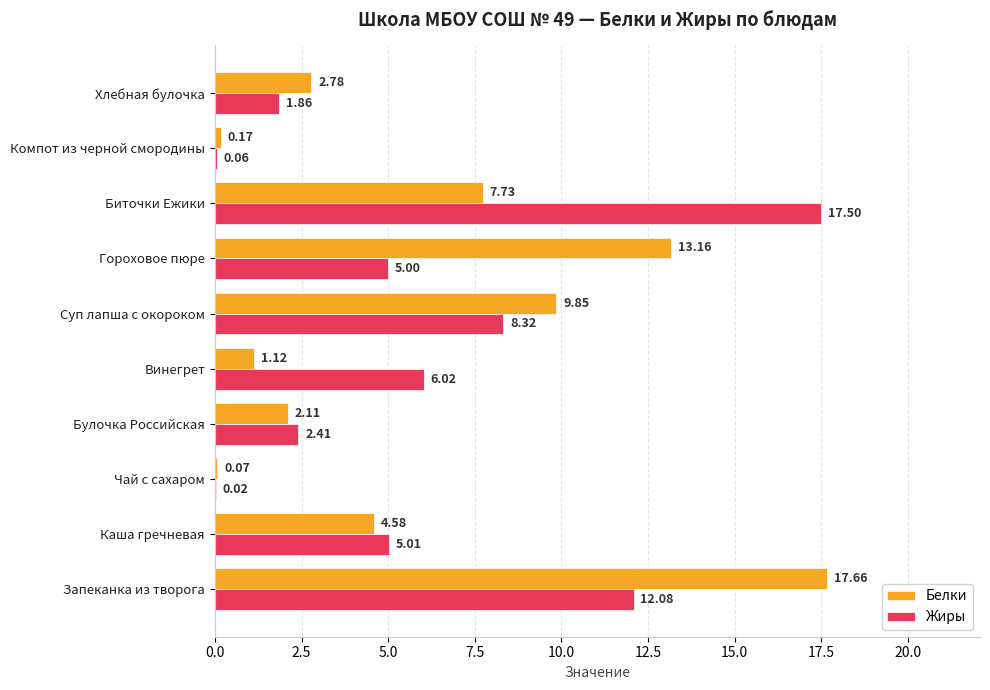

At which category is the sum across all series the highest?

Запеканка из творога